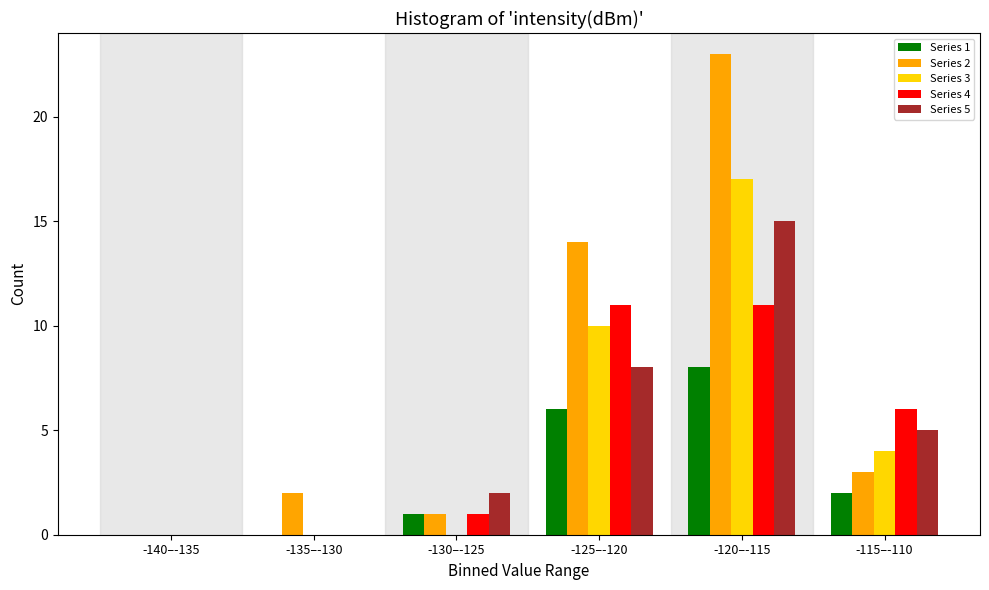

Reading left to right, list all the values displayed in this chart.

Series 1: -140–-135=0	-135–-130=0	-130–-125=1	-125–-120=6	-120–-115=8	-115–-110=2
Series 2: -140–-135=0	-135–-130=2	-130–-125=1	-125–-120=14	-120–-115=23	-115–-110=3
Series 3: -140–-135=0	-135–-130=0	-130–-125=0	-125–-120=10	-120–-115=17	-115–-110=4
Series 4: -140–-135=0	-135–-130=0	-130–-125=1	-125–-120=11	-120–-115=11	-115–-110=6
Series 5: -140–-135=0	-135–-130=0	-130–-125=2	-125–-120=8	-120–-115=15	-115–-110=5